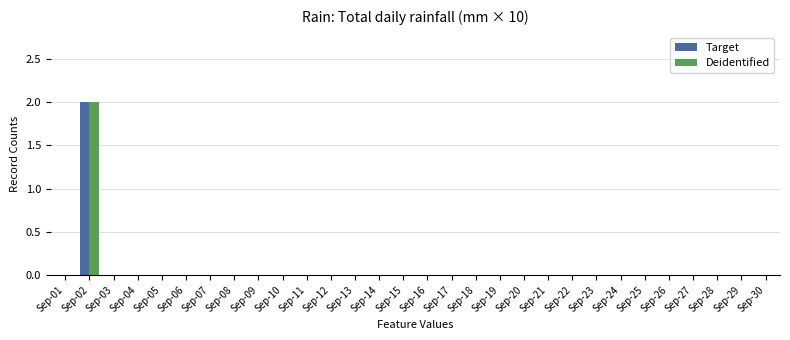

Is it true that Deidentified equals -1 at Sep-06?

False